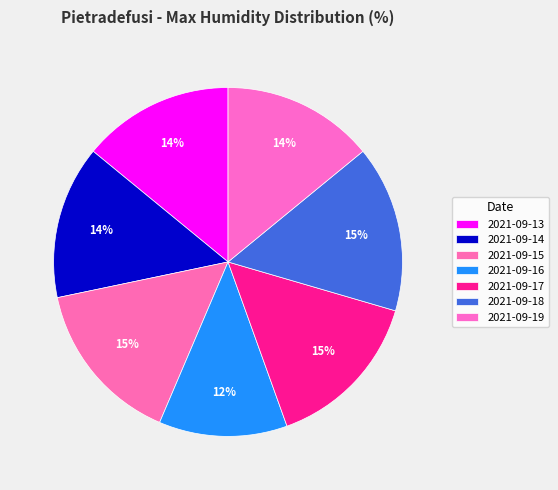

Is there any slice that represents more than half of the pie?

No